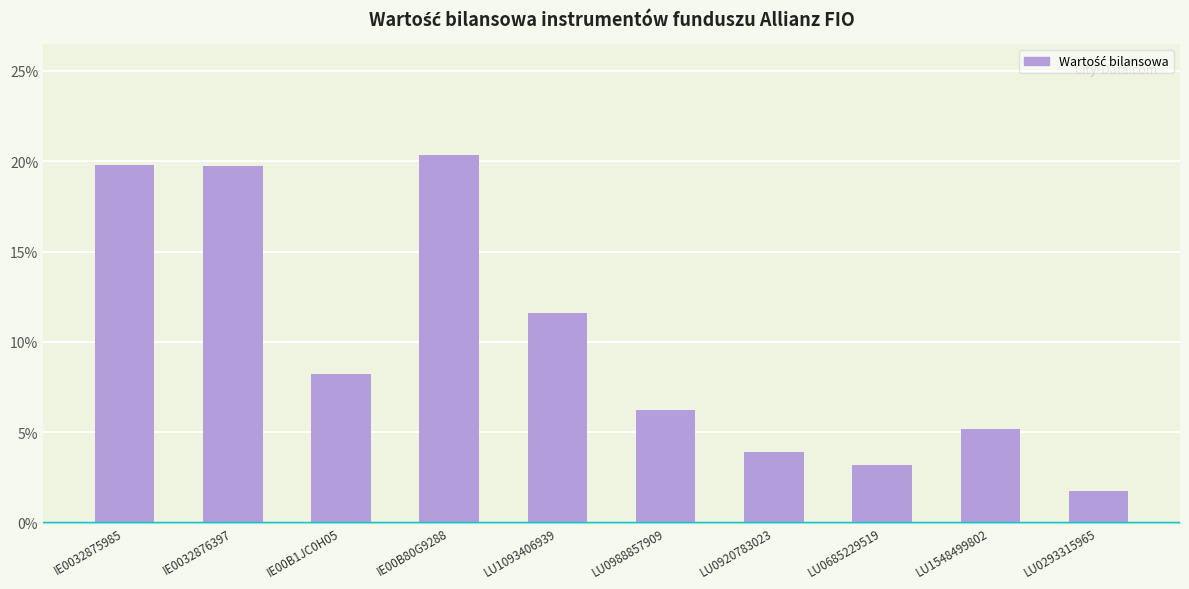

What is the label of the 3rd bar from the left?

IE00B1JC0H05